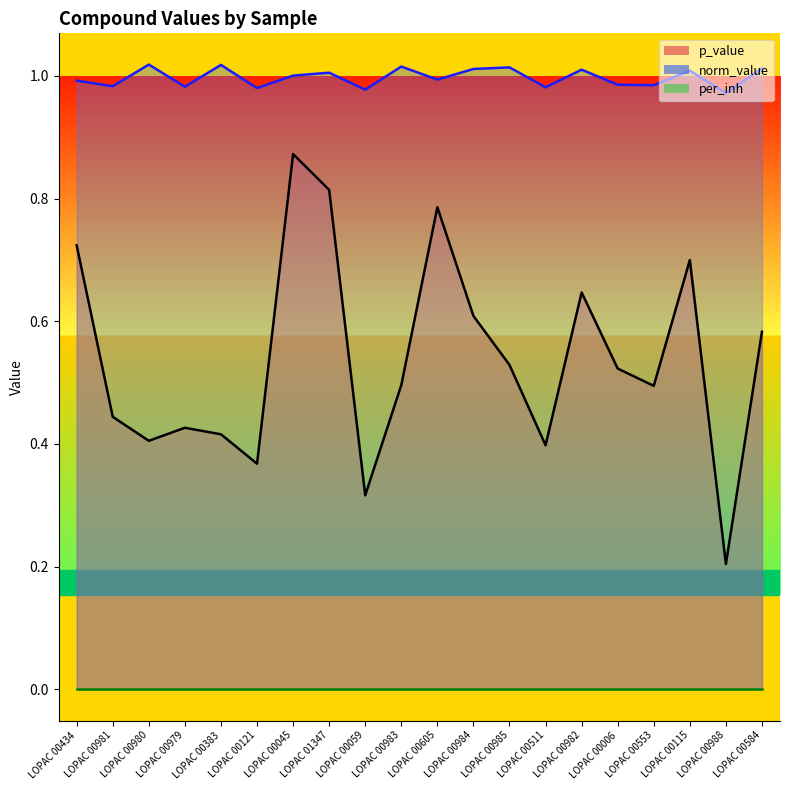

In p_value, how many points are higher than both neighbors (excluding endpoints)?

5